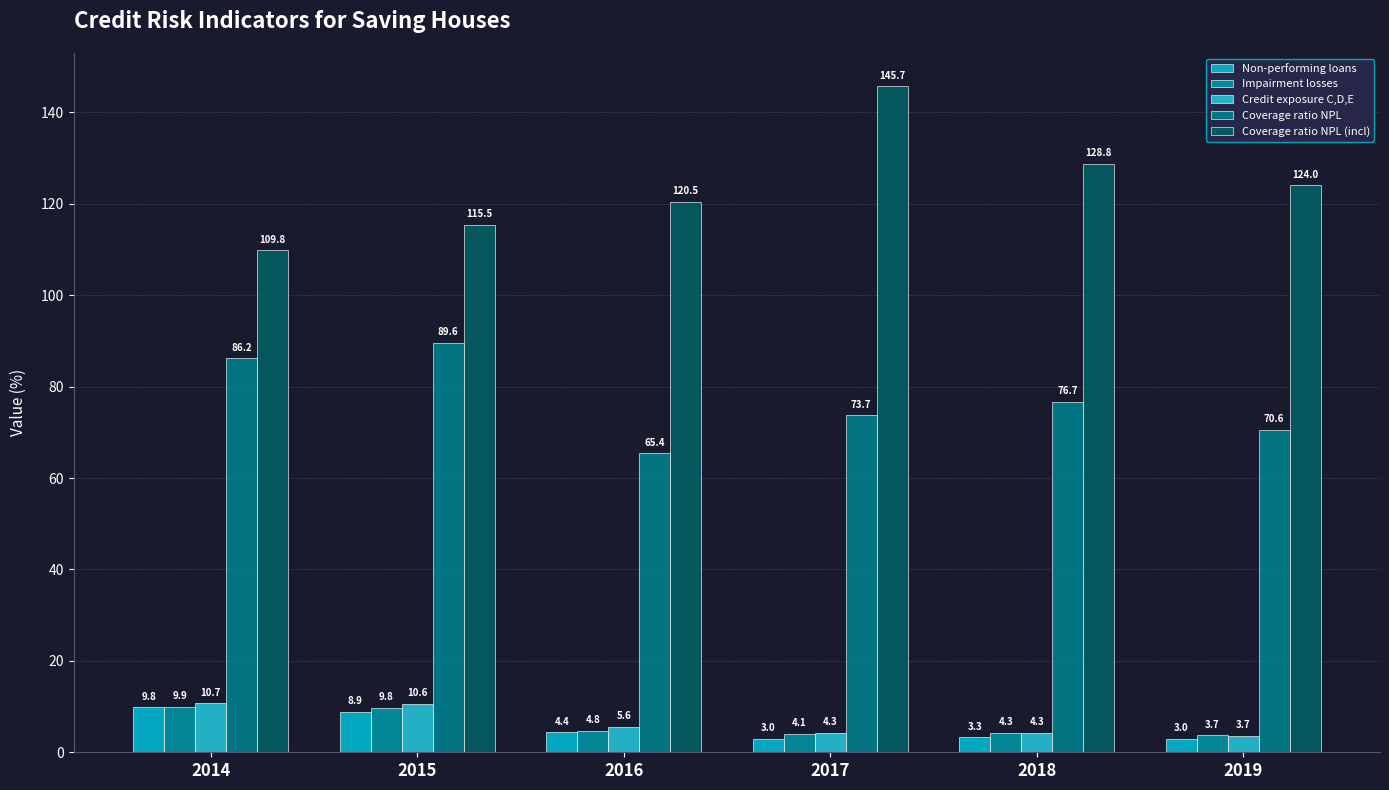

Reading right to left, list all the values displayed in this chart.

Non-performing loans: 3.0	3.3	3.0	4.4	8.9	9.8
Impairment losses: 3.7	4.3	4.1	4.8	9.8	9.9
Credit exposure C,D,E: 3.7	4.3	4.3	5.6	10.6	10.7
Coverage ratio NPL: 70.6	76.7	73.7	65.4	89.6	86.2
Coverage ratio NPL (incl): 124.0	128.8	145.7	120.5	115.5	109.8